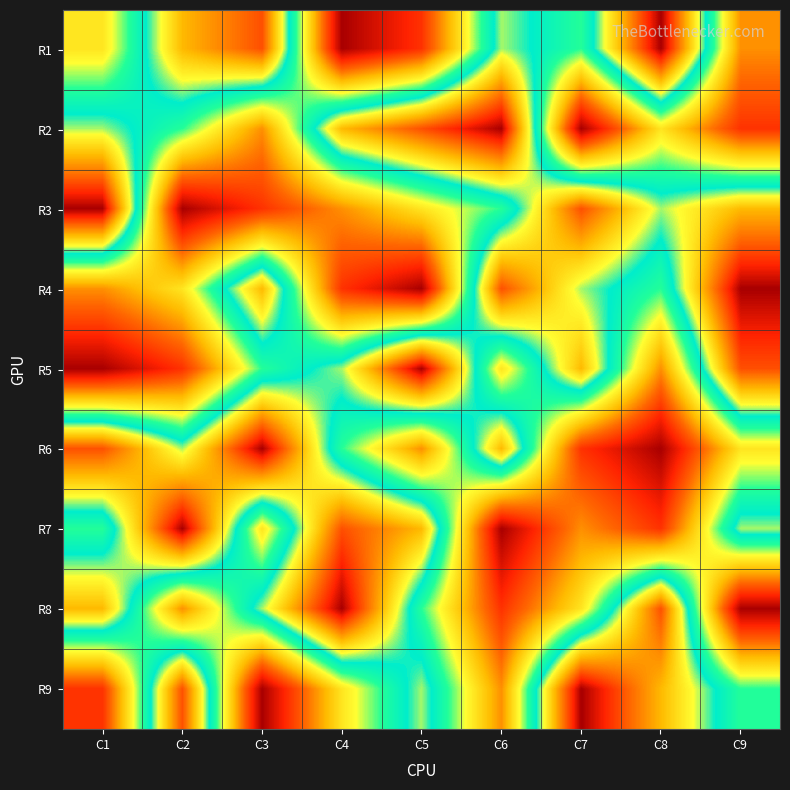

Rank the series by their maximum value, from highest to lowest.

R1, R2, R3, R4, R5, R6, R7, R8, R9